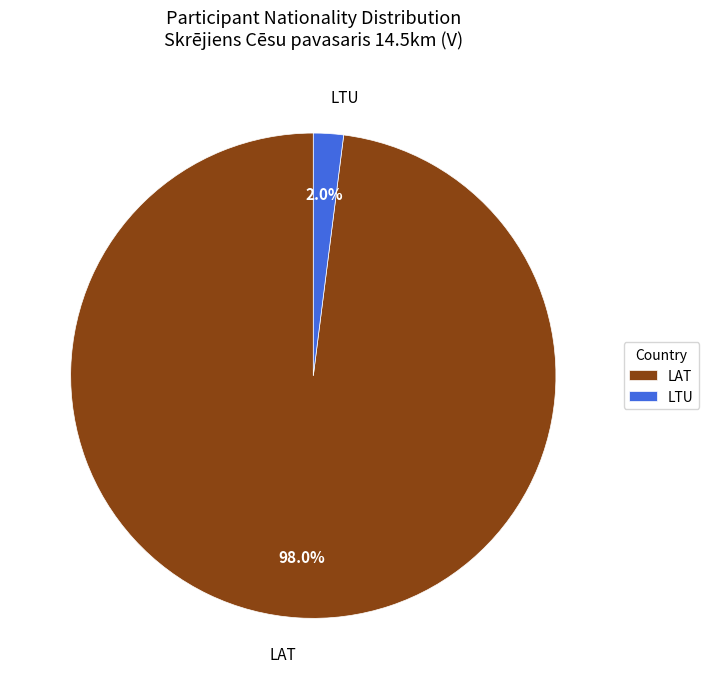

To the nearest percent, what portion does LAT represent?

98%